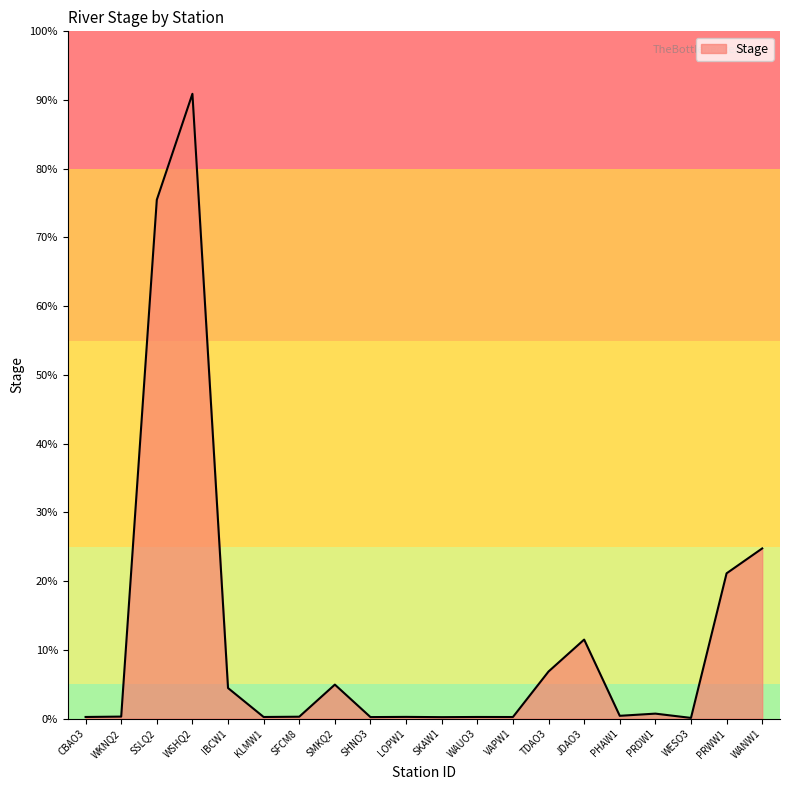

Reading left to right, extract all data points from this chart.

CBAO3=5.3	WKNQ2=6.6	SSLQ2=1742.3	WSHQ2=2098.2	IBCW1=102.5	KLMW1=5.2	SFCM8=6.2	SMKQ2=114.0	SHNO3=4.9	LOPW1=5.6	SKAW1=4.7	WAUO3=5.3	VAPW1=5.1	TDAO3=158.0	JDAO3=265.2	PHAW1=9.2	PRDW1=16.5	WESO3=2.2	PRWW1=487.7	WANW1=571.3